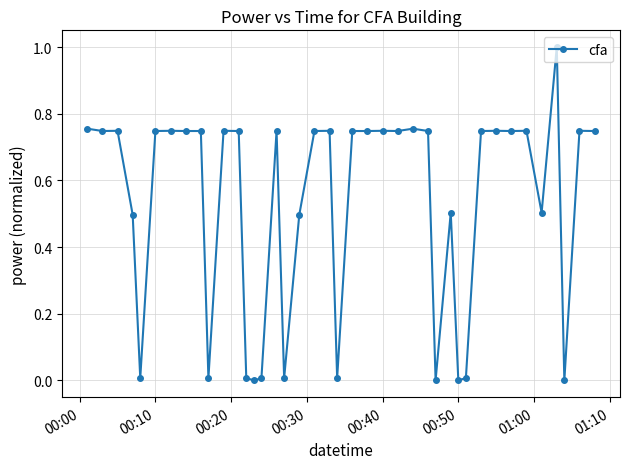

Count the number of categories in the chart.

40